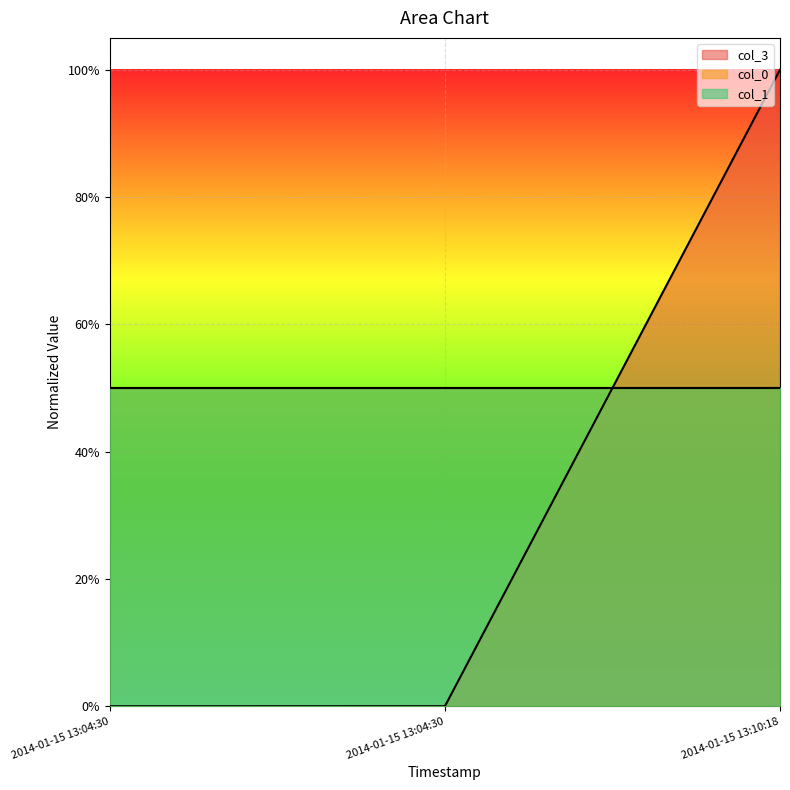

The col_1_line series shows 0.5 at 2014-01-15 13:04:30. True or false?

True